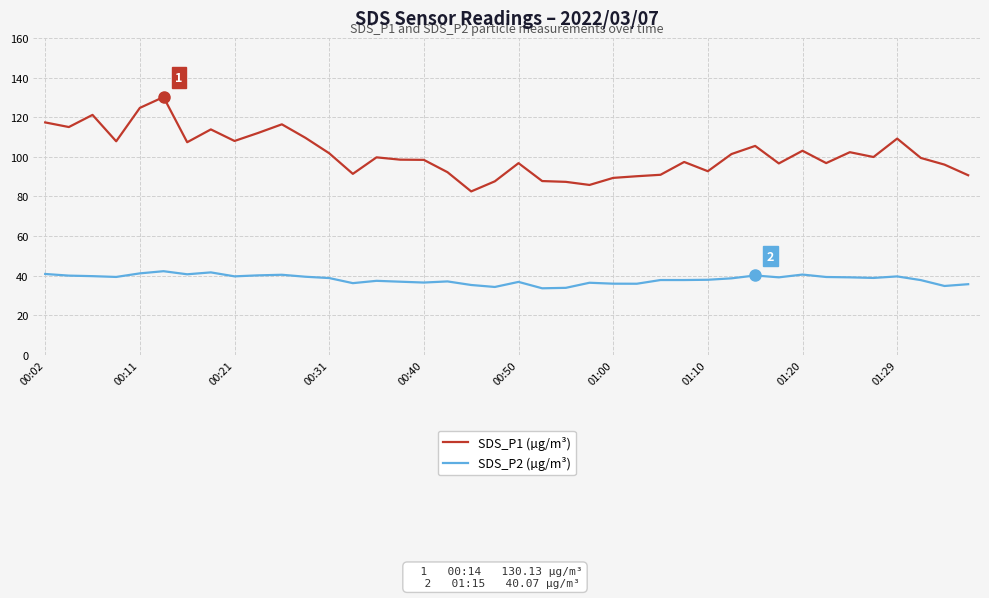

Which series has the largest total across all categories?

SDS_P1 (µg/m³)